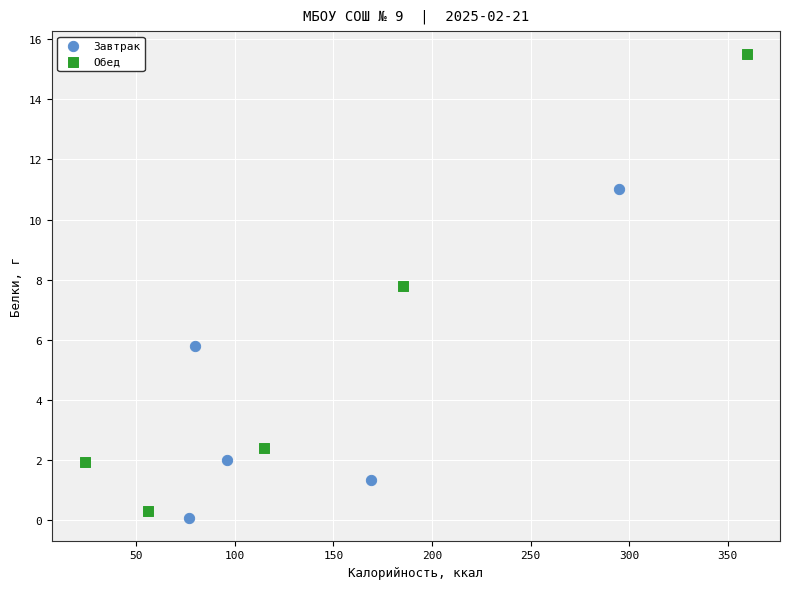

Which series has the widest spread of Y values?

Обед